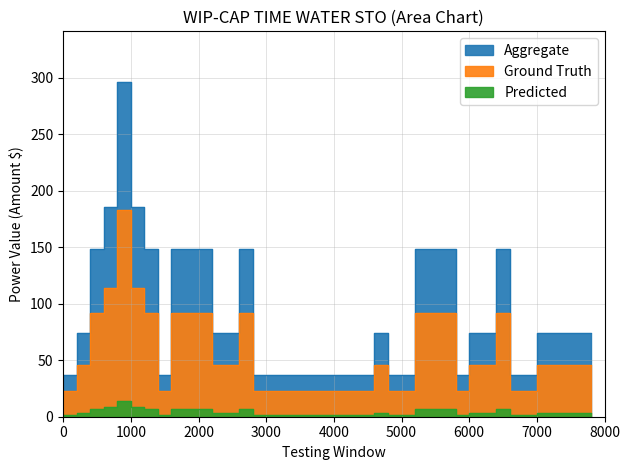

How many lines are shown in the chart?

3